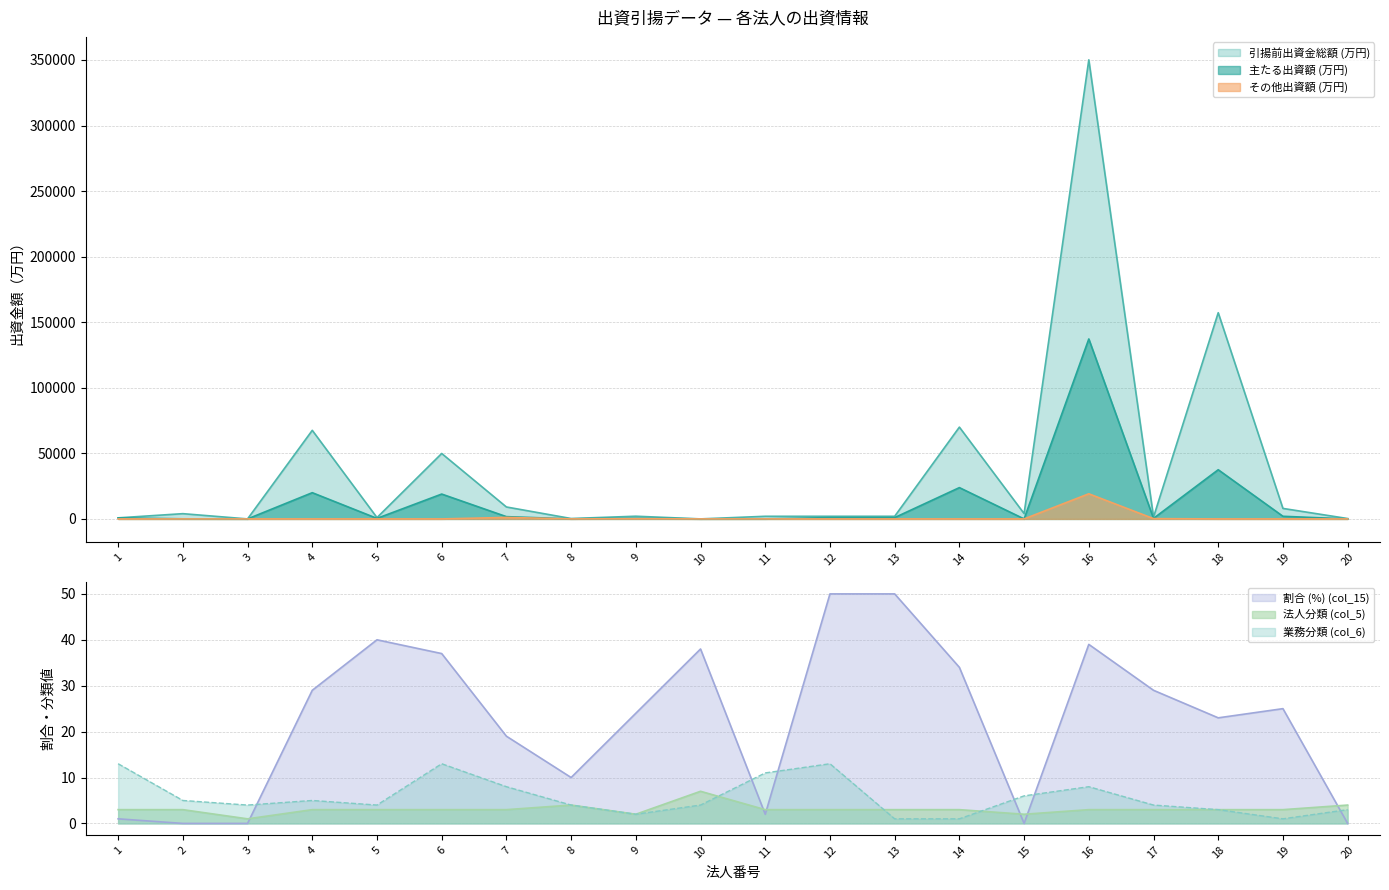

How many interior local peaks does the その他出資額 (万円) series have?

4